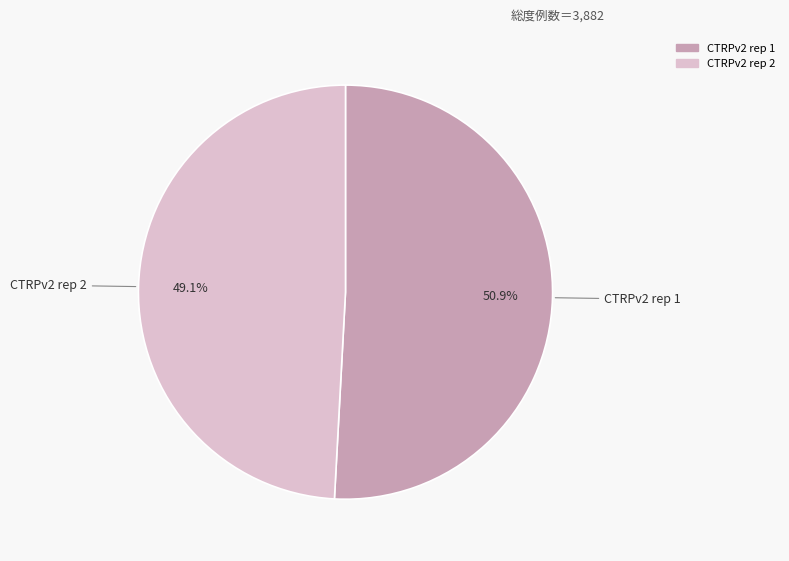

Count the number of slices in the pie.

2